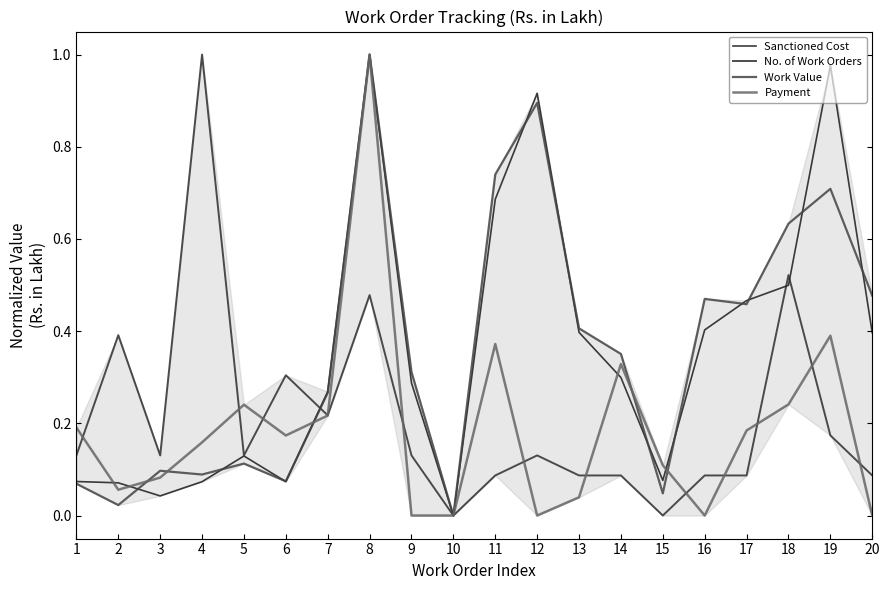

How many lines are shown in the chart?

4